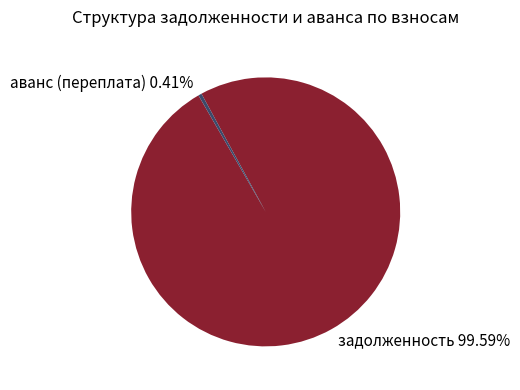

Is there a majority slice in this chart?

Yes